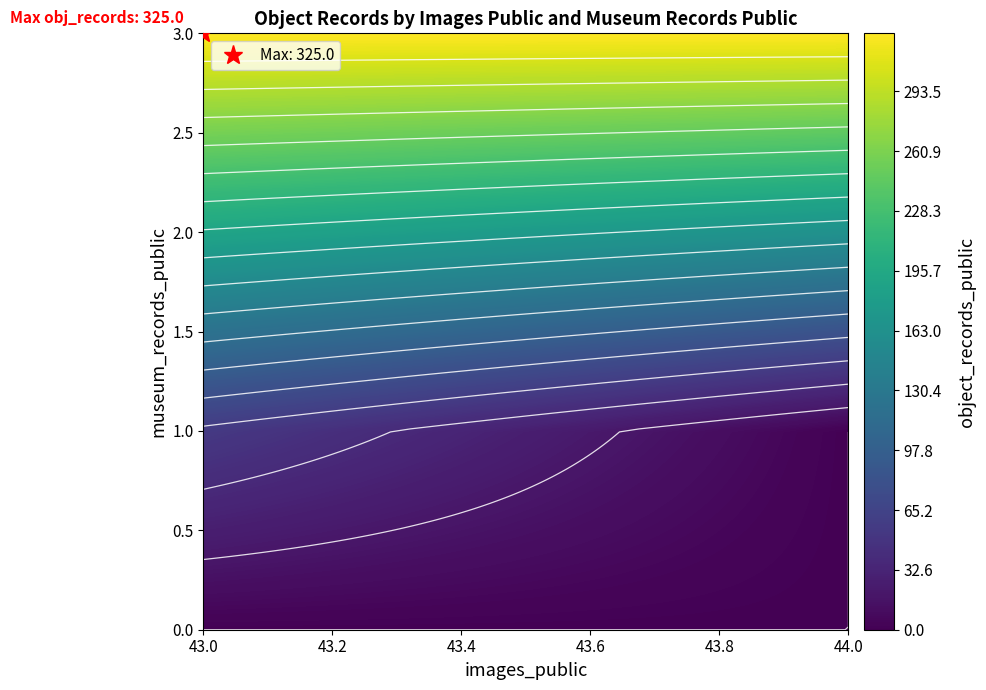

The 43 series shows 143 at 1. True or false?

False